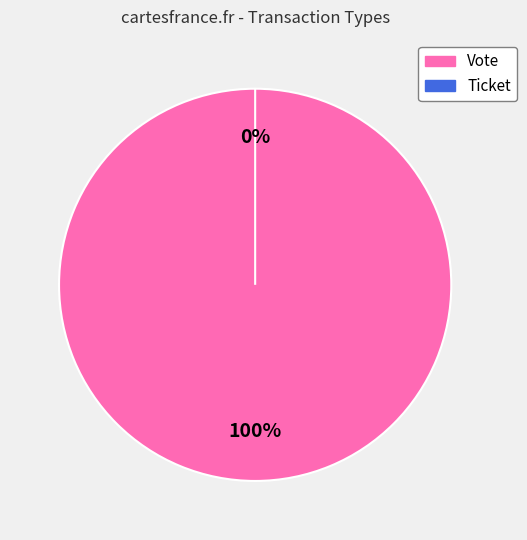

Is the sum of Vote and Ticket greater than half?

Yes